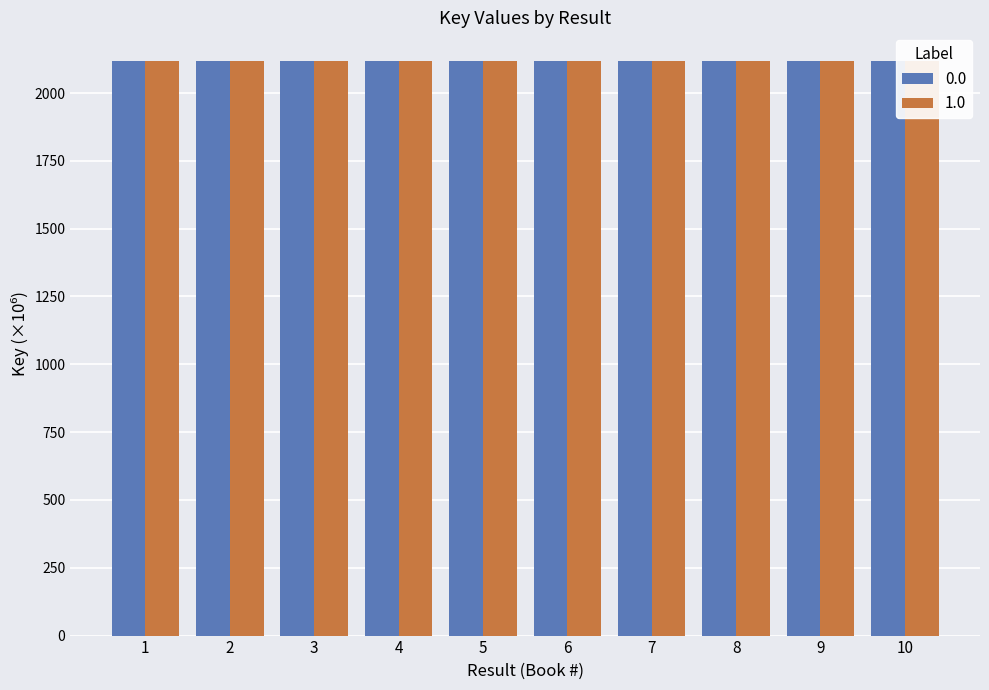

What are all the series names shown in the legend?

0.0, 1.0